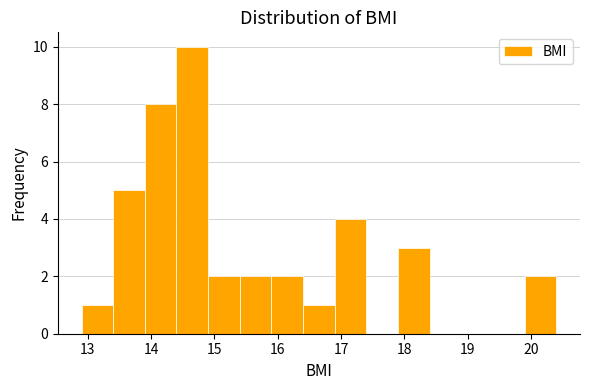

Over which range of the x-axis is the bar tallest?

14.4 to 14.9